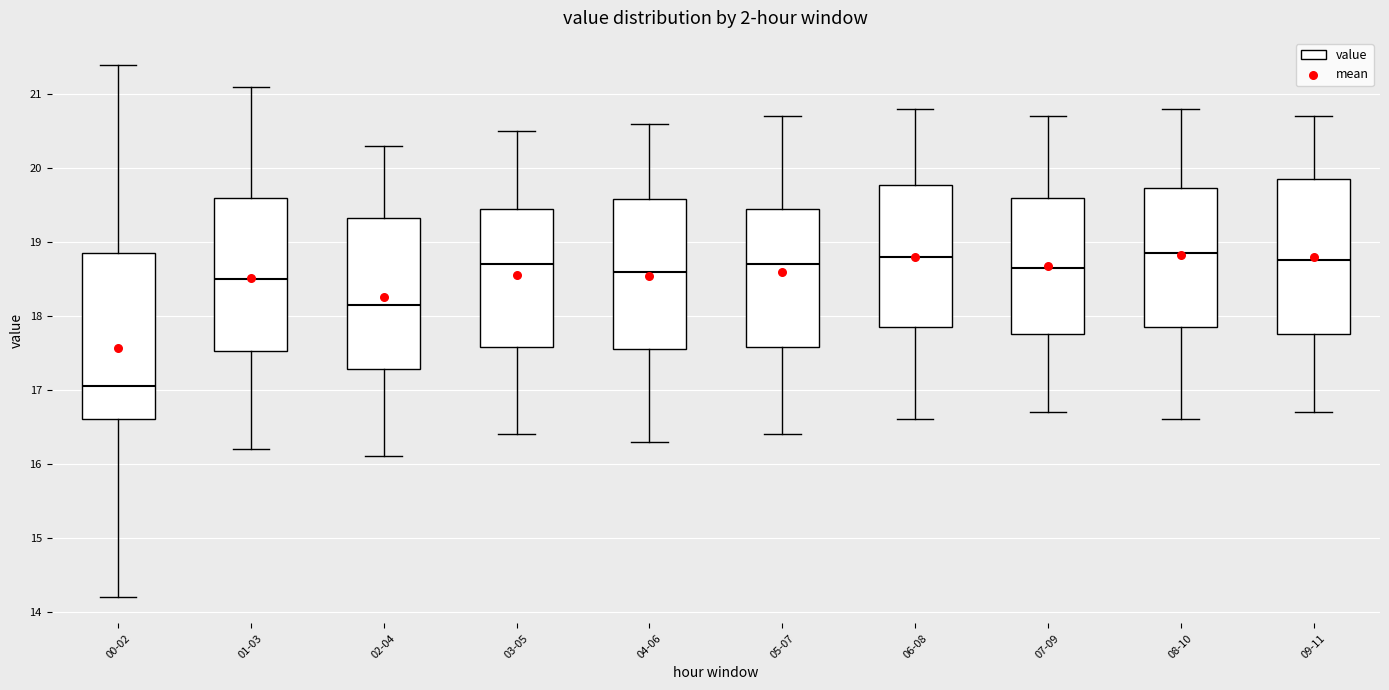

Where does the lower whisker of the box for 04-06 end on the y-axis? The values are not printed on the chart, so give them approximately, as read against the axis.

16.3